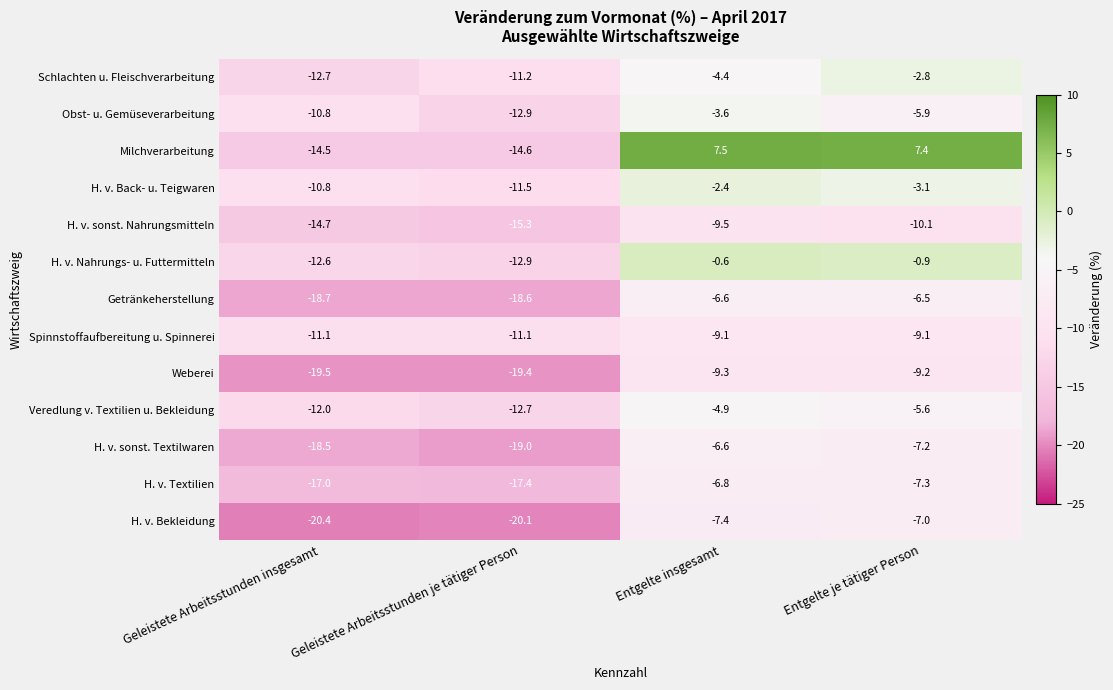

What is the total value across all series at Geleistete Arbeitsstunden insgesamt?

-193.3